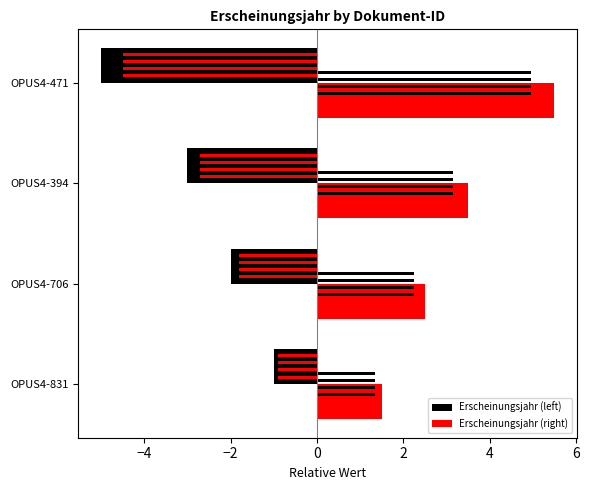

What is the value of the Erscheinungsjahr (right) bar at the 2nd from the left?

3.5